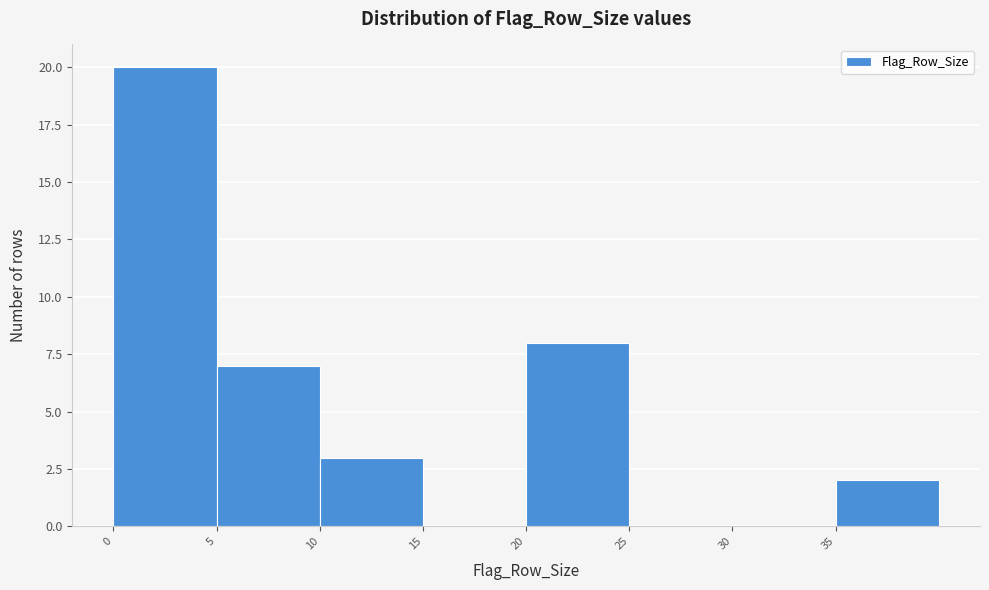

Reading left to right, transcribe this chart: for each bar, give the range it covers on the x-axis and its height. The values are not printed on the chart, so give them approximately, as read against the axis.

0 to 5: 20
5 to 10: 7
10 to 15: 3
15 to 20: 0
20 to 25: 8
25 to 30: 0
30 to 35: 0
35 to 40: 2